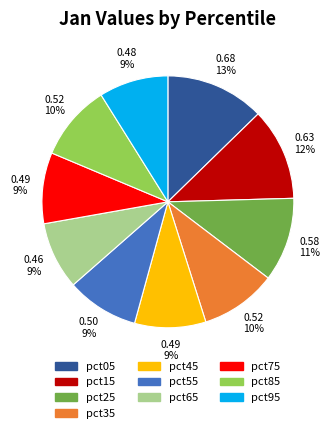

What is the largest slice in the pie chart?

pct05